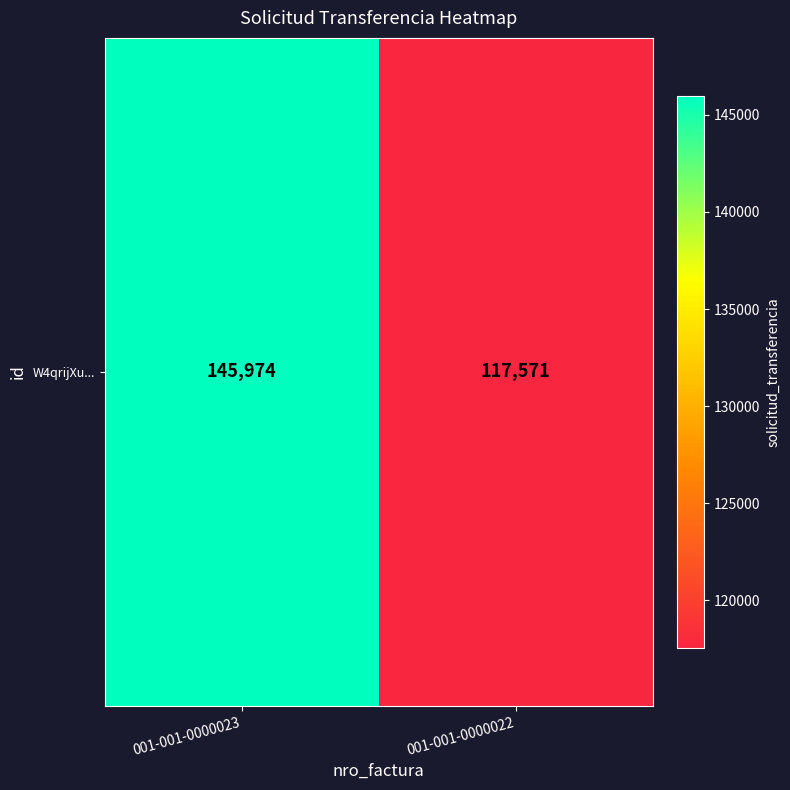

The value at 001-001-0000023 is 145974. True or false?

True